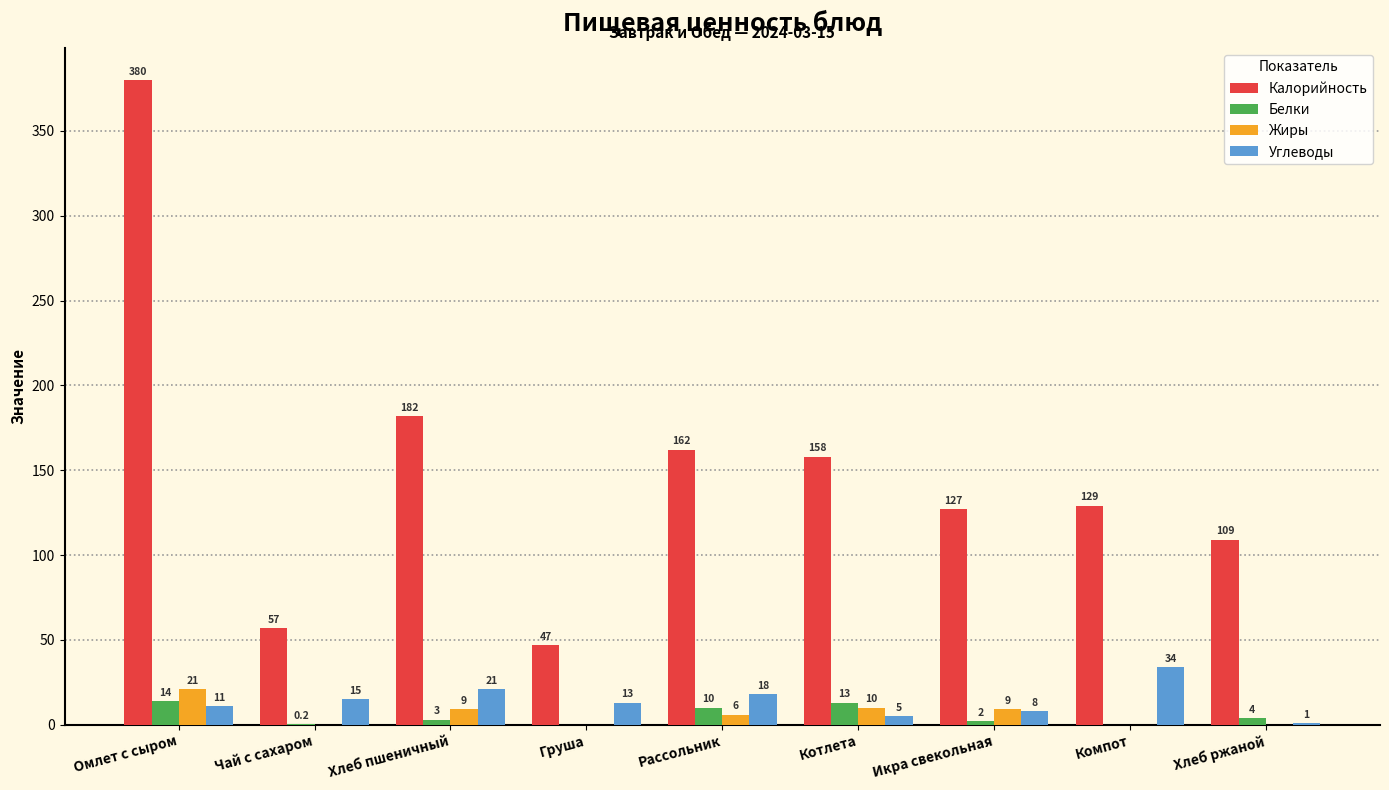

How many distinct data groups are displayed?

4